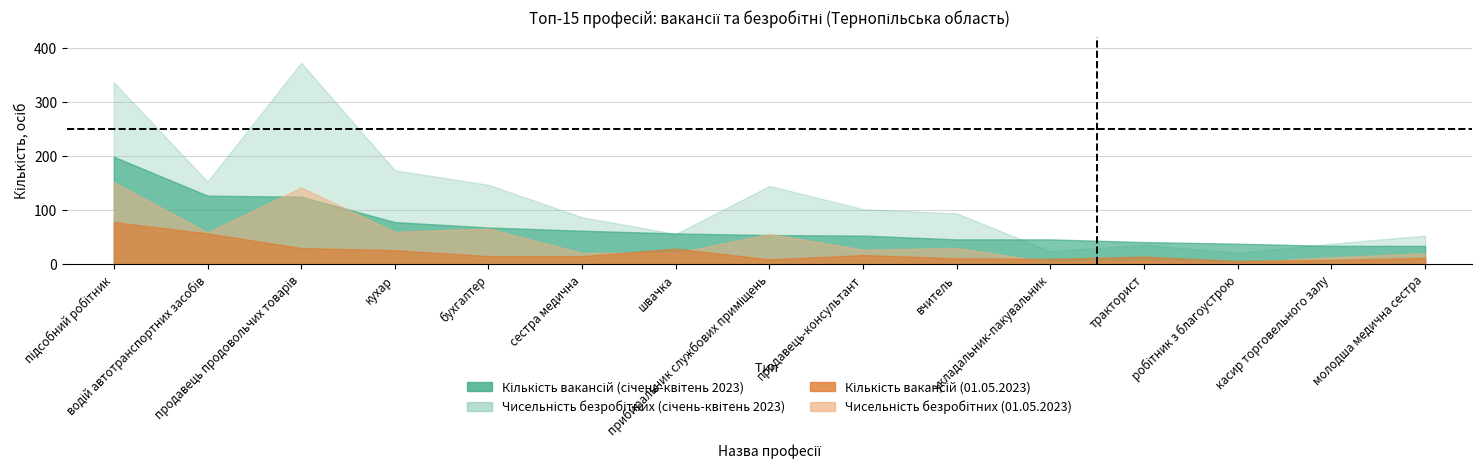

What is the lowest value of the Кількість вакансій (01.05.2023) series?

6